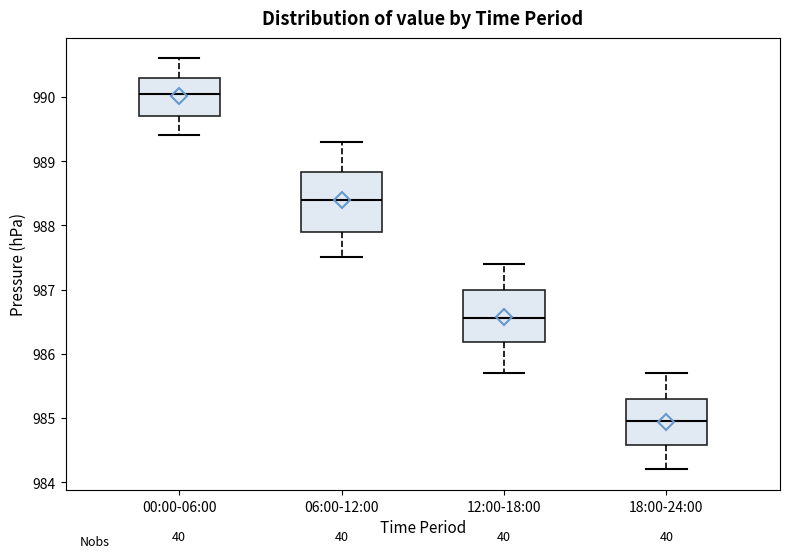

Reading left to right, read every box against the y-axis: the position of its median line, the range the box covers, and the ends of its whiskers. The values are not printed on the chart, so give them approximately, as read against the axis.

00:00-06:00: median 990.1, box 989.7 to 990.3, whiskers 989.4 to 990.6
06:00-12:00: median 988.4, box 987.9 to 988.8, whiskers 987.5 to 989.3
12:00-18:00: median 986.6, box 986.2 to 987.0, whiskers 985.7 to 987.4
18:00-24:00: median 985.0, box 984.6 to 985.3, whiskers 984.2 to 985.7